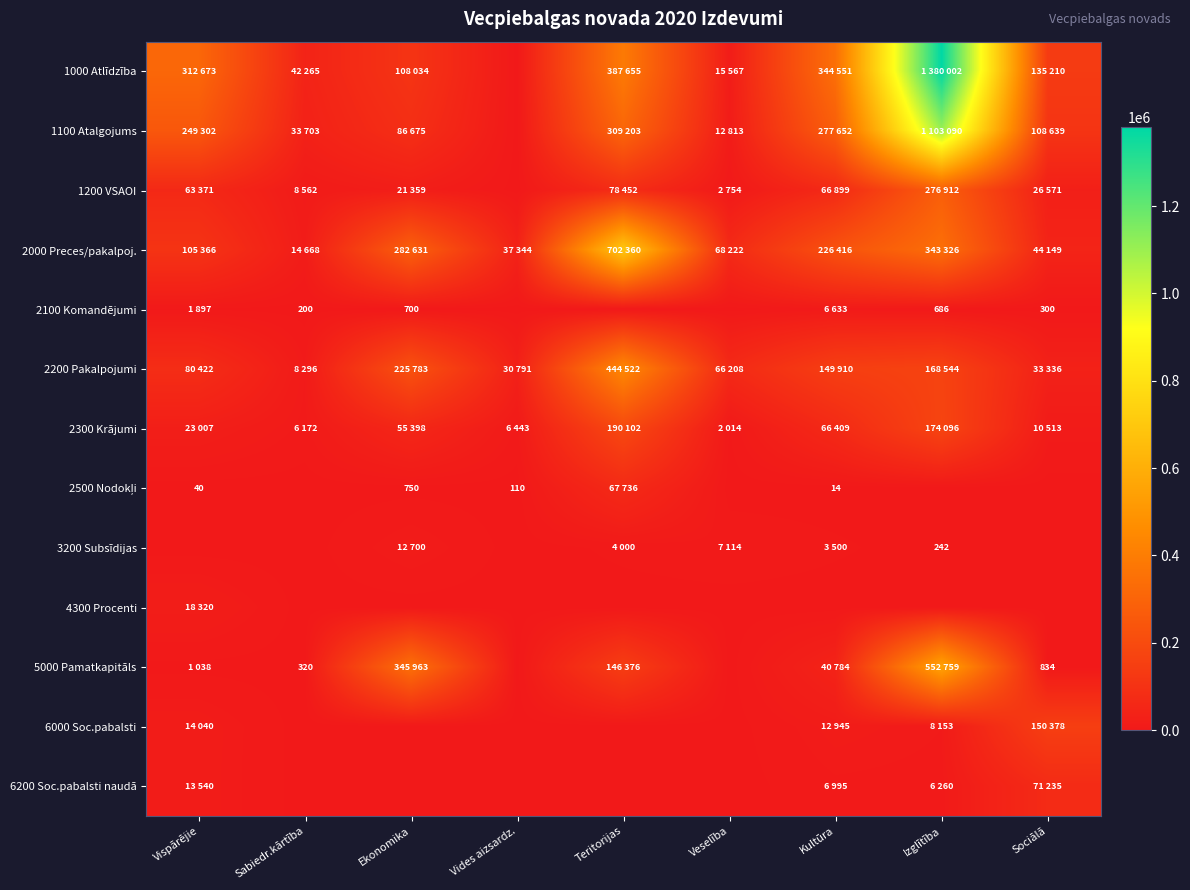

Which series has the widest spread of values?

1000 Atlīdzība